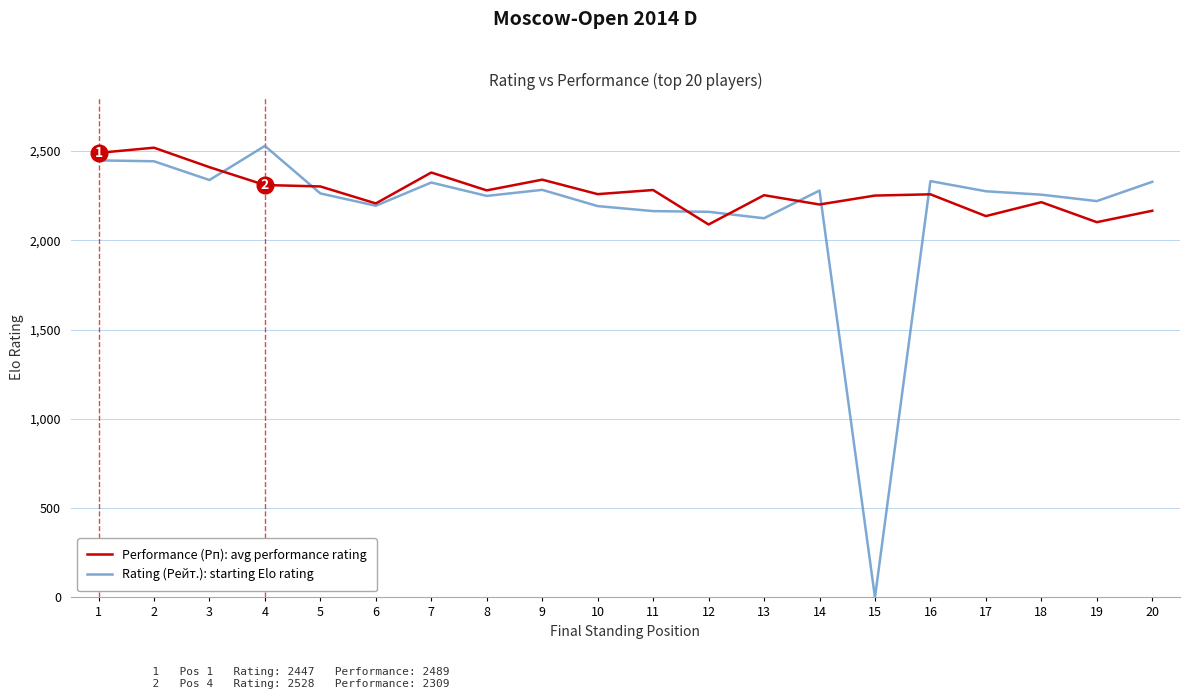

Which series has the largest range (max minus min)?

Rating (Рейт.): starting Elo rating